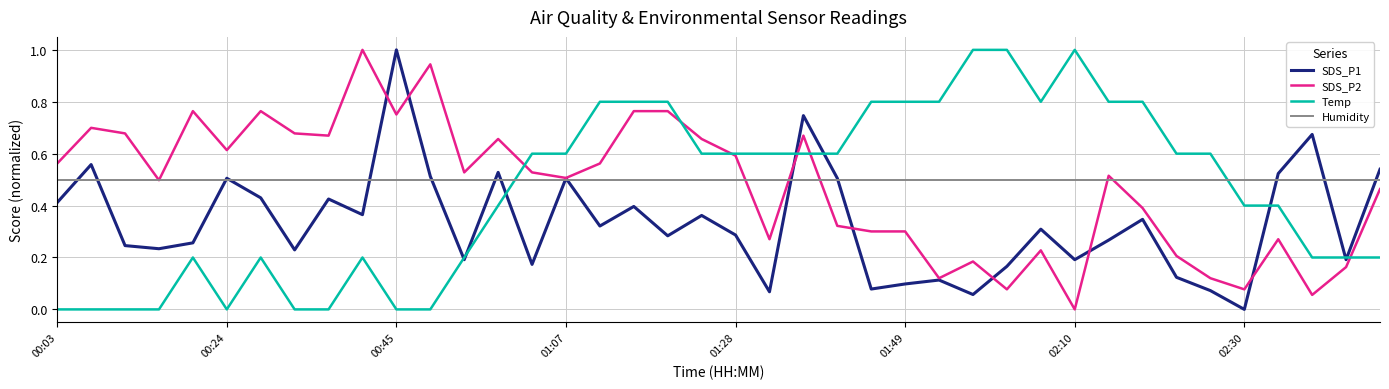

Which series ends up on top after the final intersection of Temp and Humidity?

Humidity